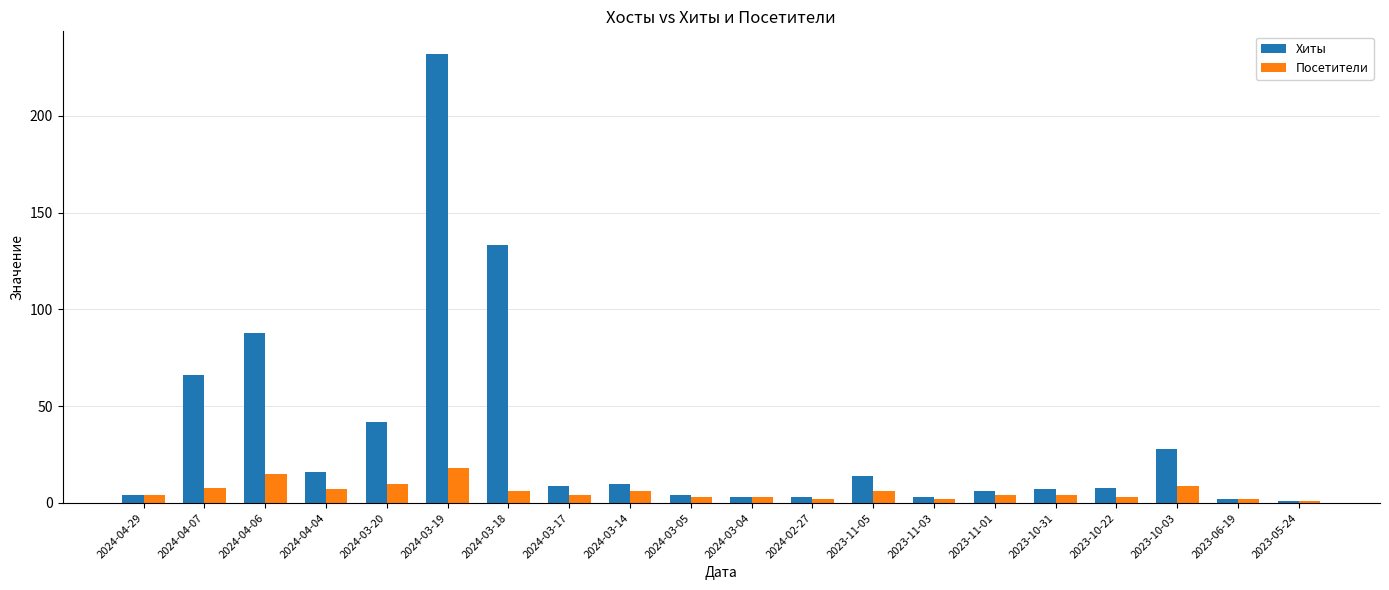

At which category does the chart reach its peak across all series?

2024-03-19